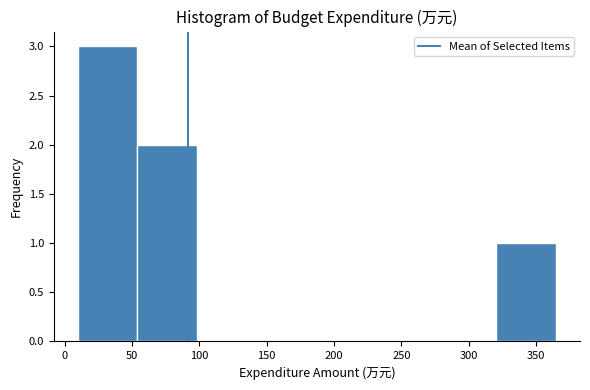

Which range on the x-axis has the tallest bar?

10 to 55